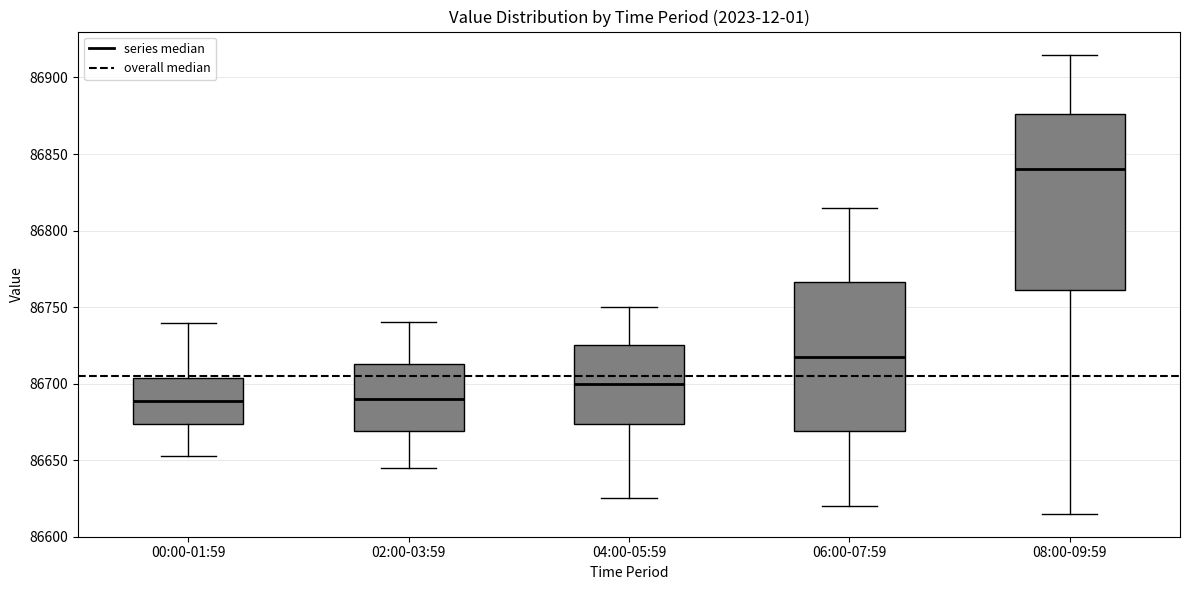

Where is the upper edge of the box for 02:00-03:59 on the y-axis? The values are not printed on the chart, so give them approximately, as read against the axis.

86715